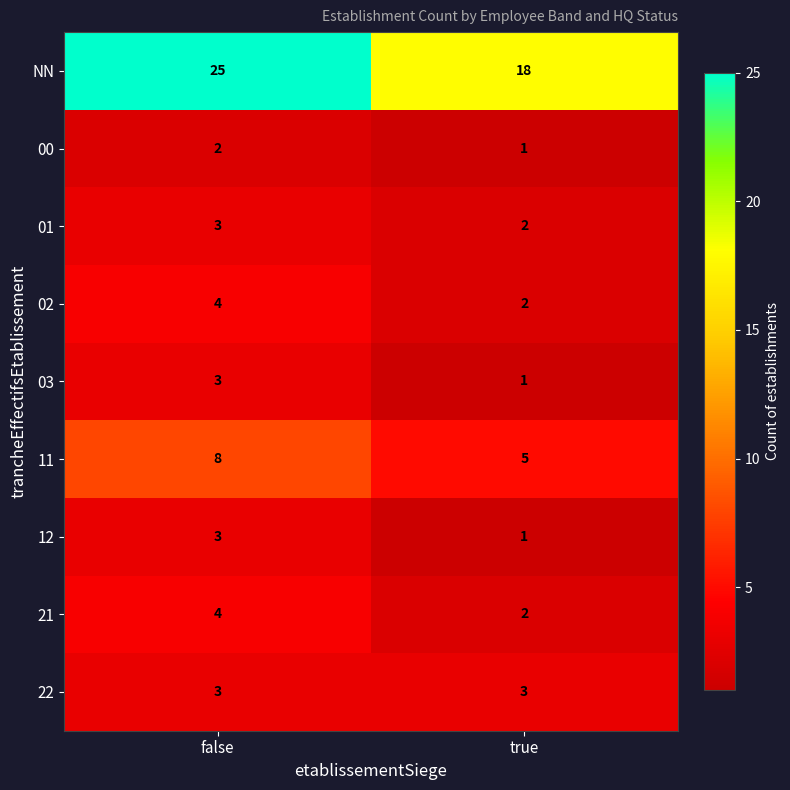

Reading left to right, list all the values displayed in this chart.

NN: false=25	true=18
00: false=2	true=1
01: false=3	true=2
02: false=4	true=2
03: false=3	true=1
11: false=8	true=5
12: false=3	true=1
21: false=4	true=2
22: false=3	true=3